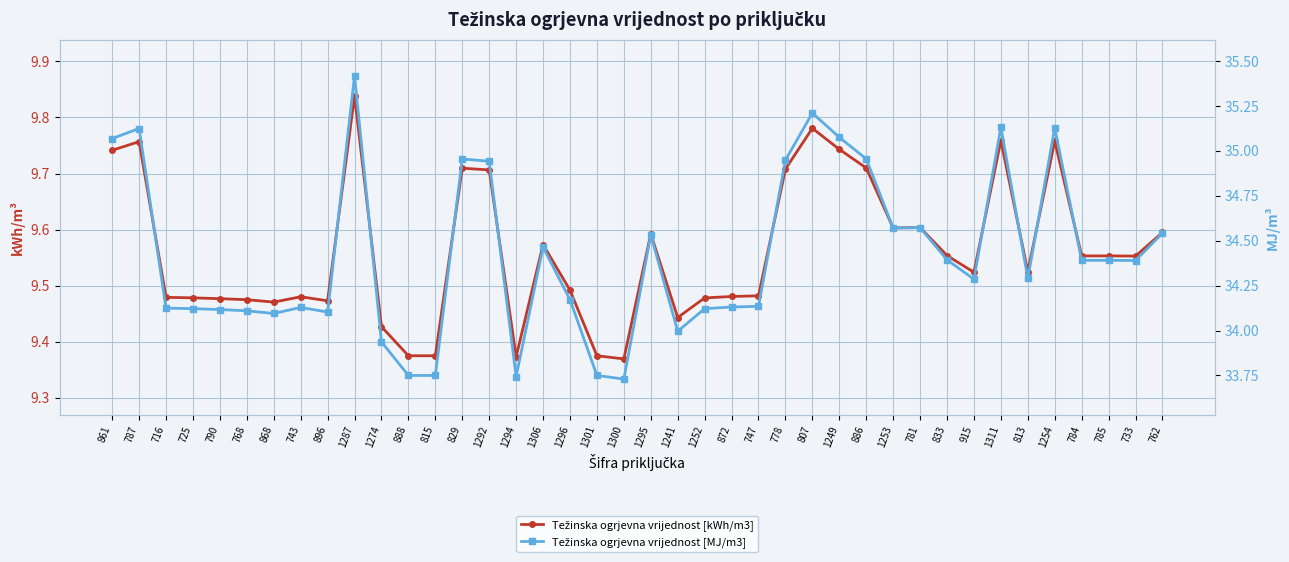

True or false: Težinska ogrjevna vrijednost [kWh/m3] has more than 2 interior local peaks.

True